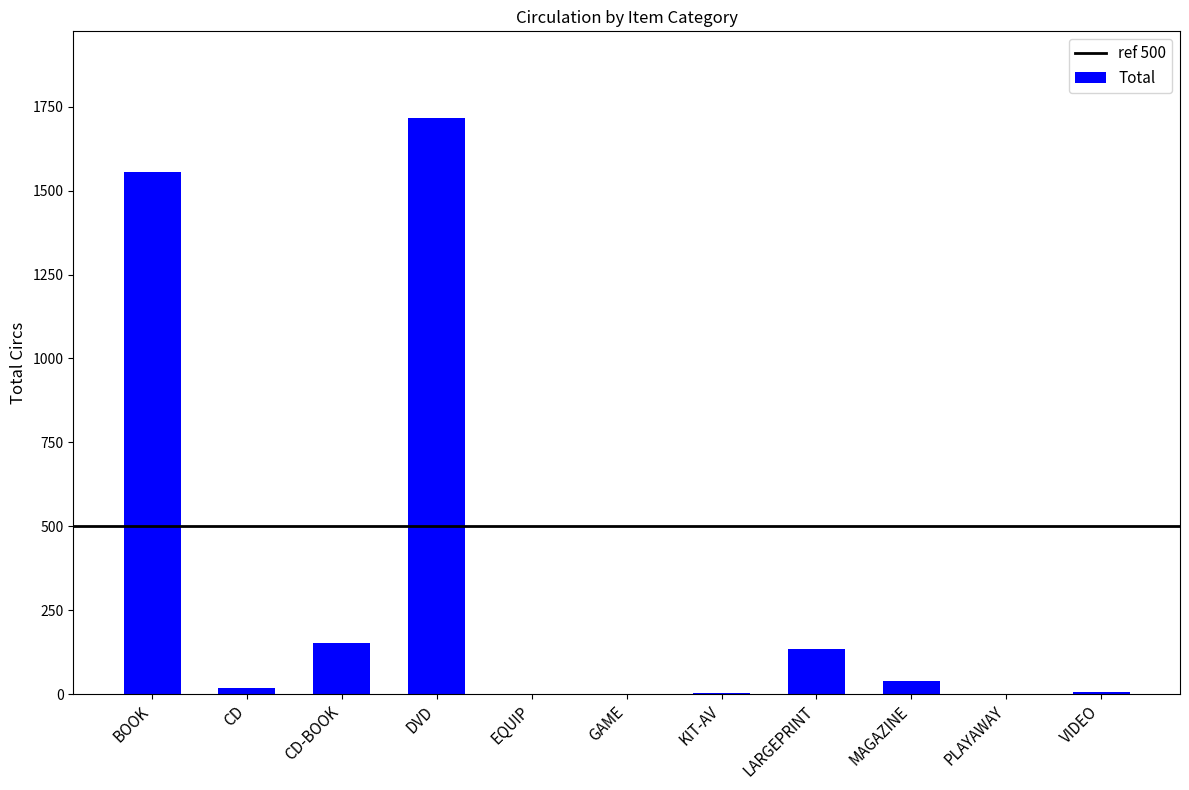

What is the greatest value displayed?

1717